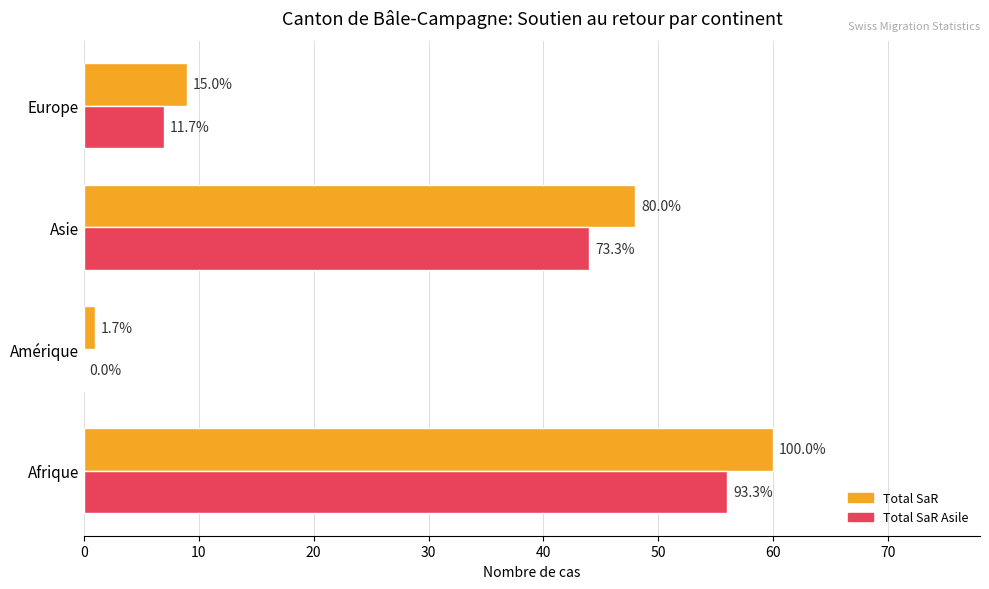

What is the difference between the second highest and second lowest values in the Total SaR series?

39